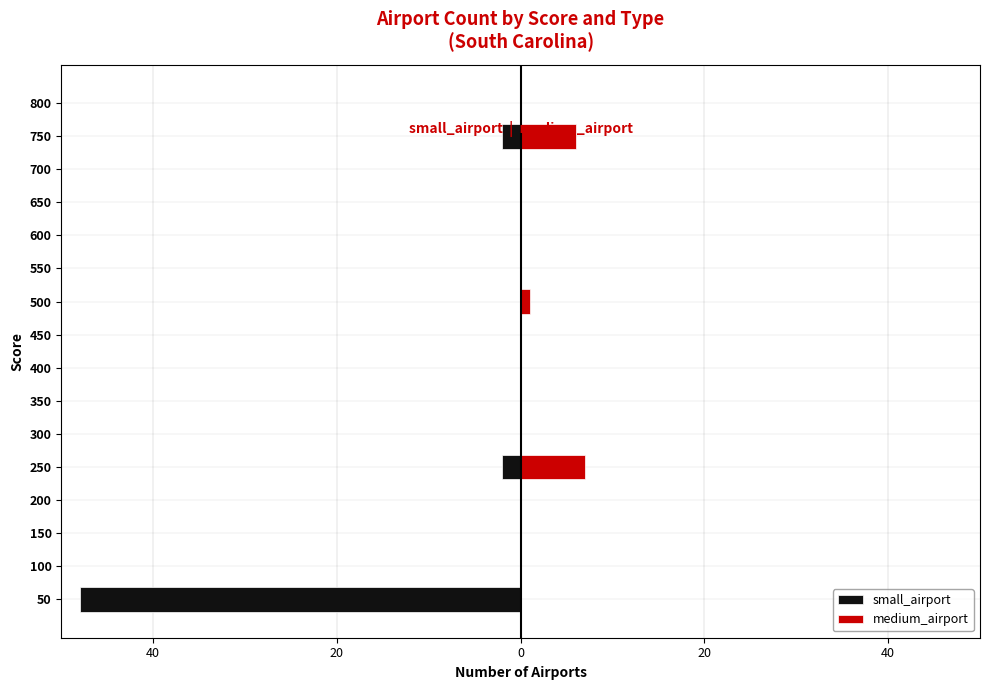

The value of medium_airport at 200 is 0. True or false?

True